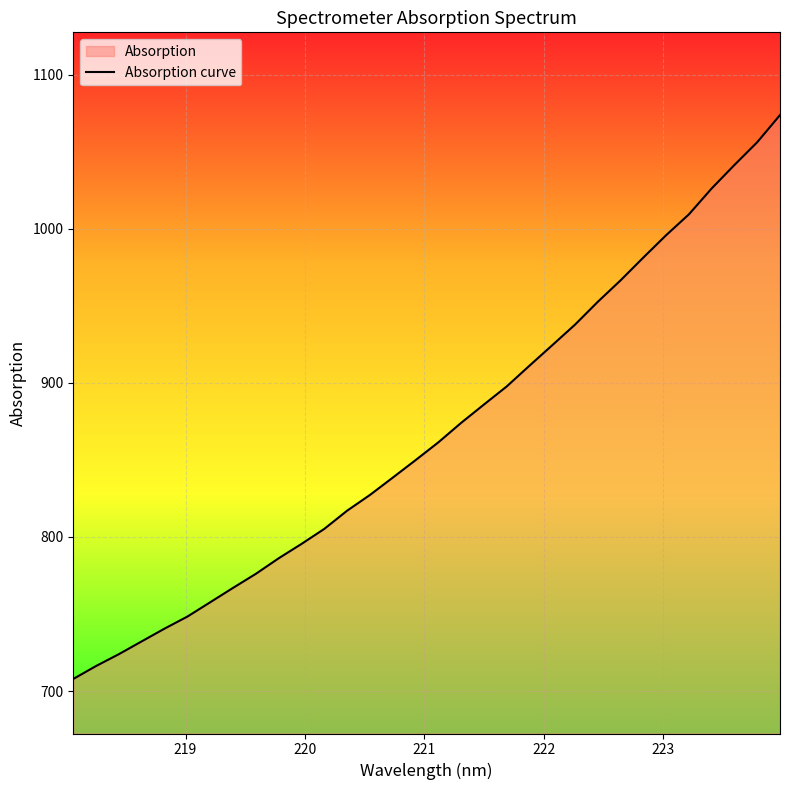

Does the chart display data point markers on the line(s)?

No